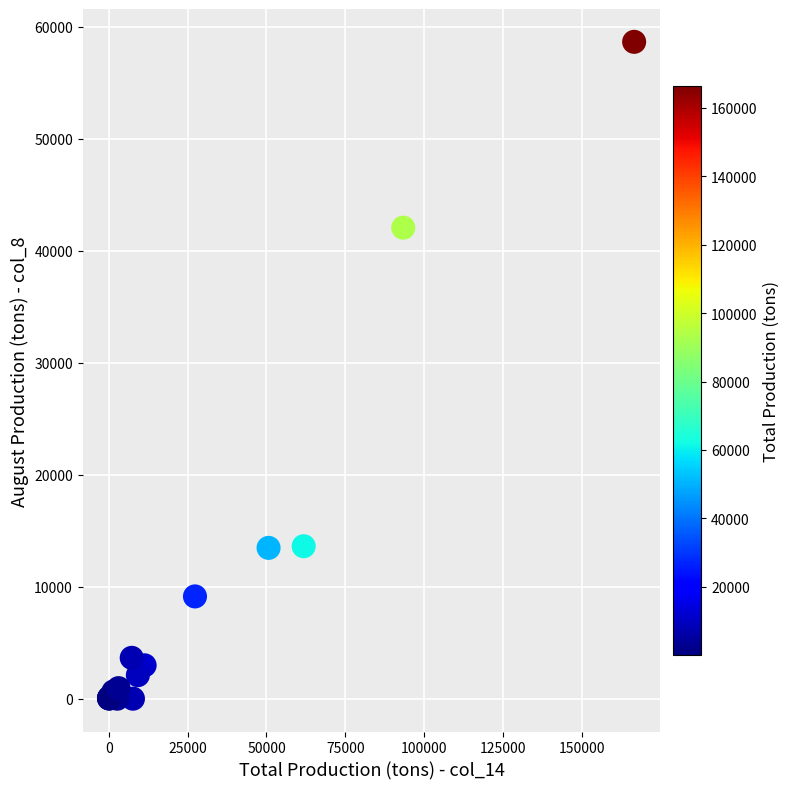

What Y value in the scatter plot is closest to 29323?

42056